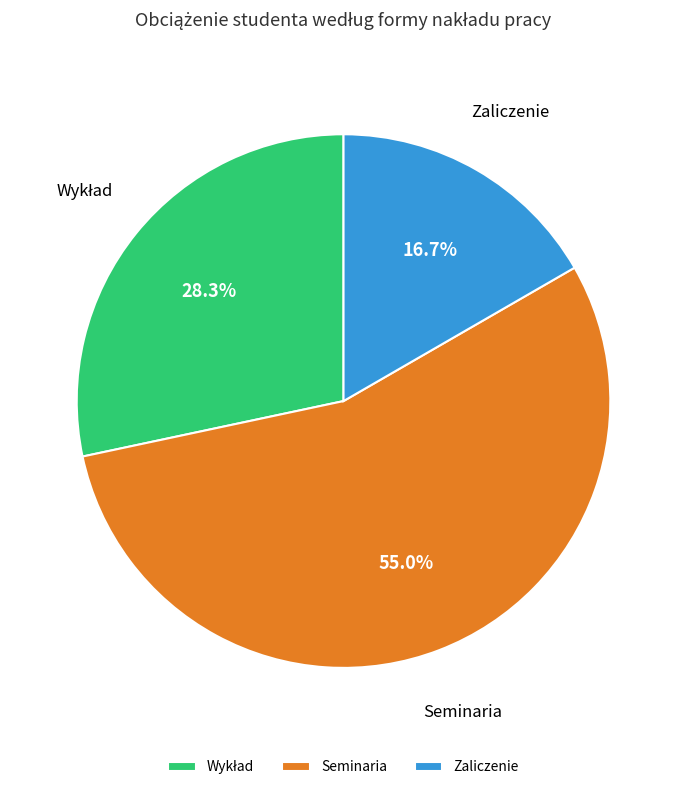

Between Zaliczenie and Seminaria, which is larger?

Seminaria